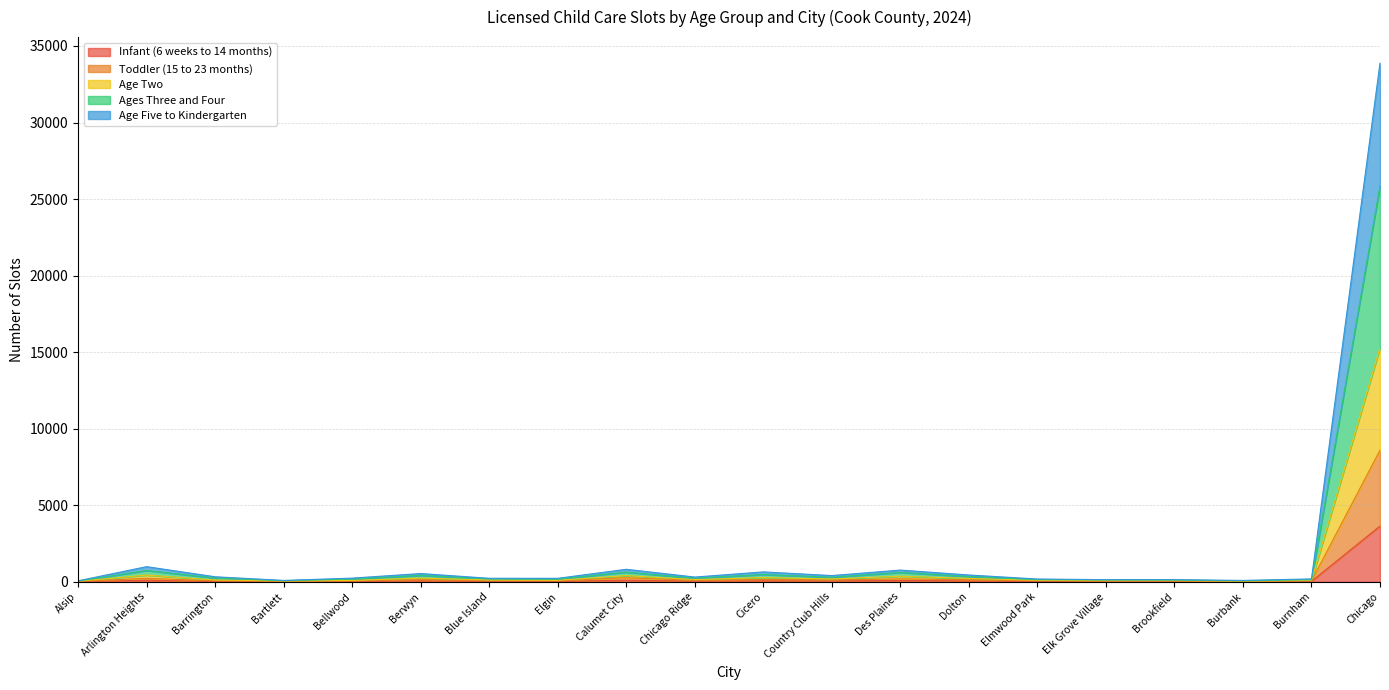

True or false: Toddler (15 to 23 months) and Infant (6 weeks to 14 months) intersect in this chart.

False